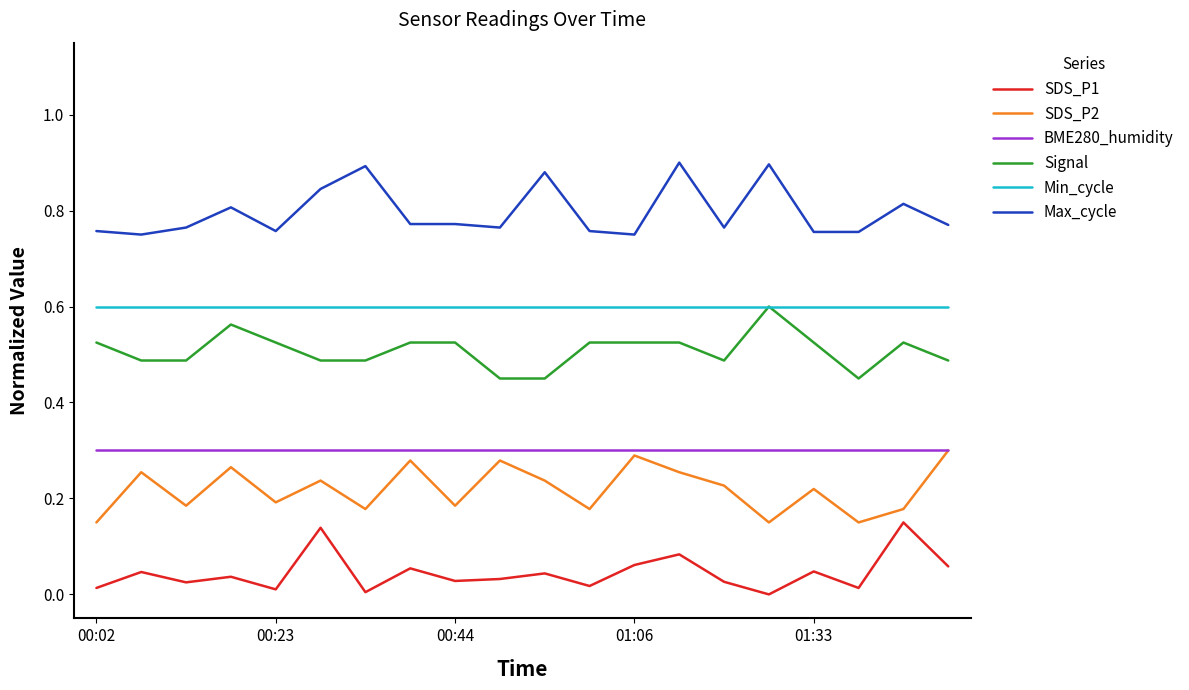

Which series has the largest total across all categories?

Max_cycle